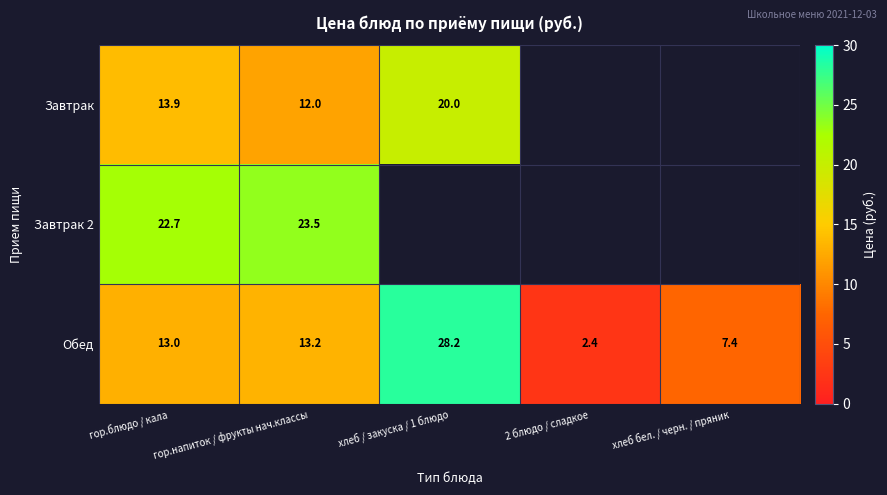

True or false: Обед has a value of 2.4 at 2 блюдо / сладкое.

True